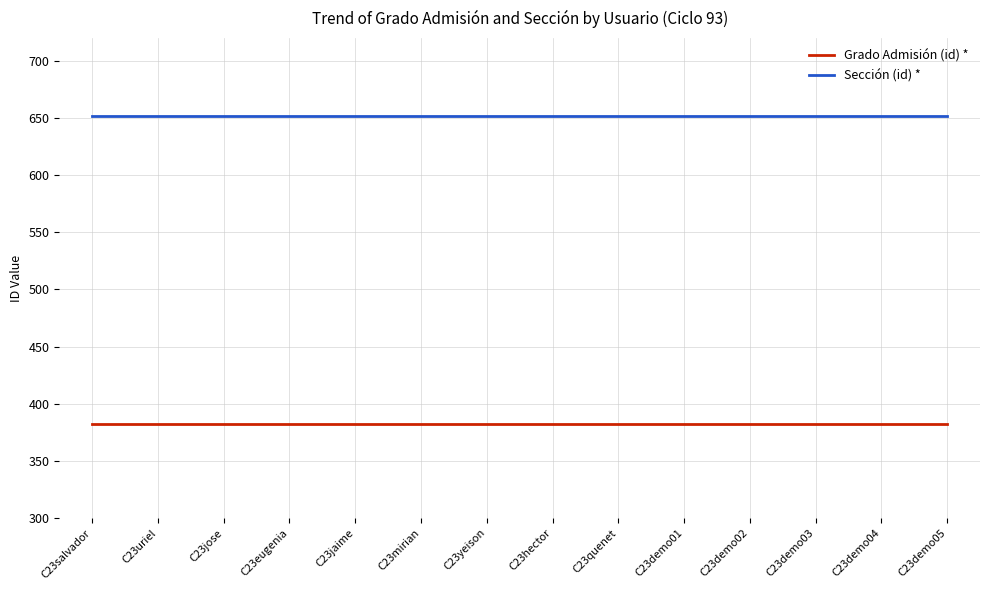

Is it true that Grado Admisión (id) * equals 382 at C23uriel?

True